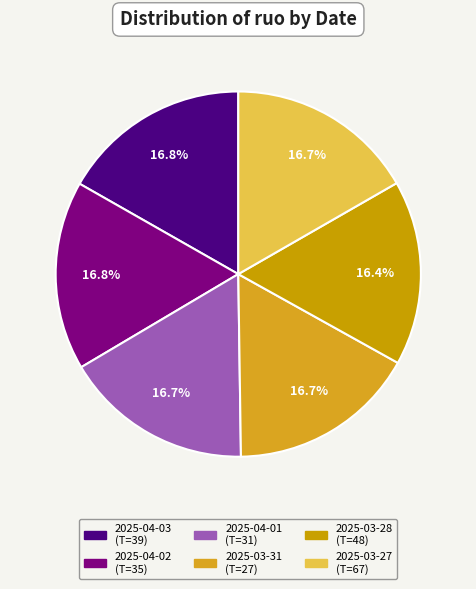

What is the largest slice in the pie chart?

2025-04-03